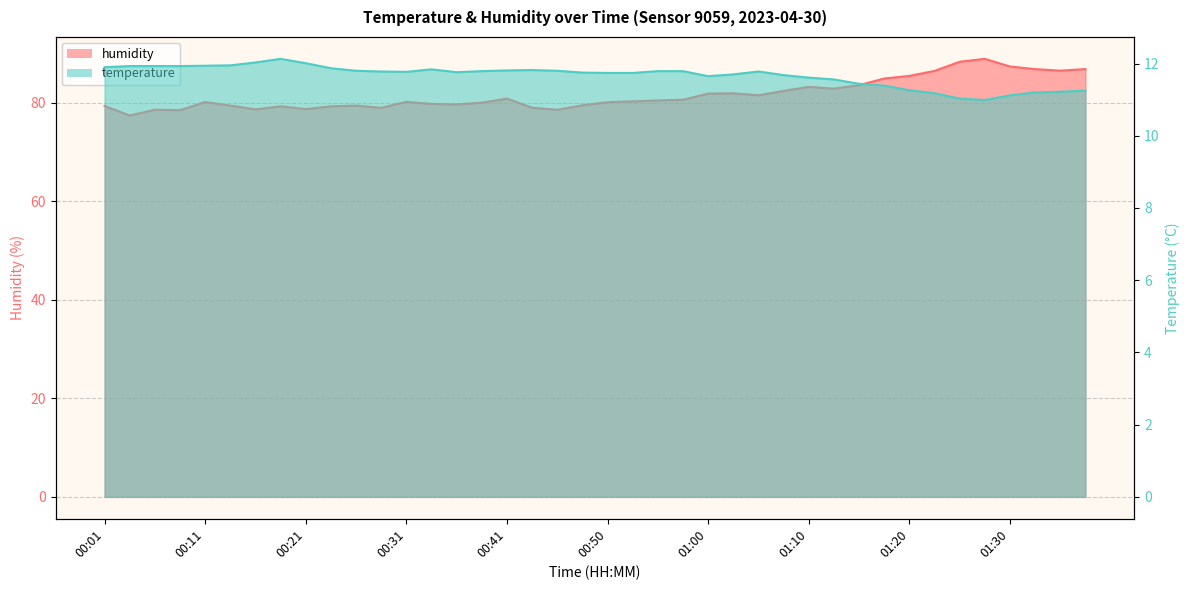

Reading left to right, transcribe all the data shown in this chart.

temperature: 11.9	11.9	11.9	11.9	11.9	11.9	12.0	12.1	12.0	11.9	11.8	11.8	11.8	11.8	11.8	11.8	11.8	11.8	11.8	11.8	11.7	11.7	11.8	11.8	11.7	11.7	11.8	11.7	11.6	11.6	11.4	11.4	11.3	11.2	11.0	11.0	11.1	11.2	11.2	11.2
humidity: 79.4	77.5	78.6	78.5	80.2	79.5	78.7	79.3	78.8	79.3	79.5	79.0	80.2	79.8	79.7	80.0	80.9	79.0	78.6	79.5	80.2	80.3	80.5	80.7	81.9	82.0	81.5	82.5	83.3	82.9	83.6	85.0	85.5	86.5	88.4	89.0	87.4	86.9	86.5	86.9